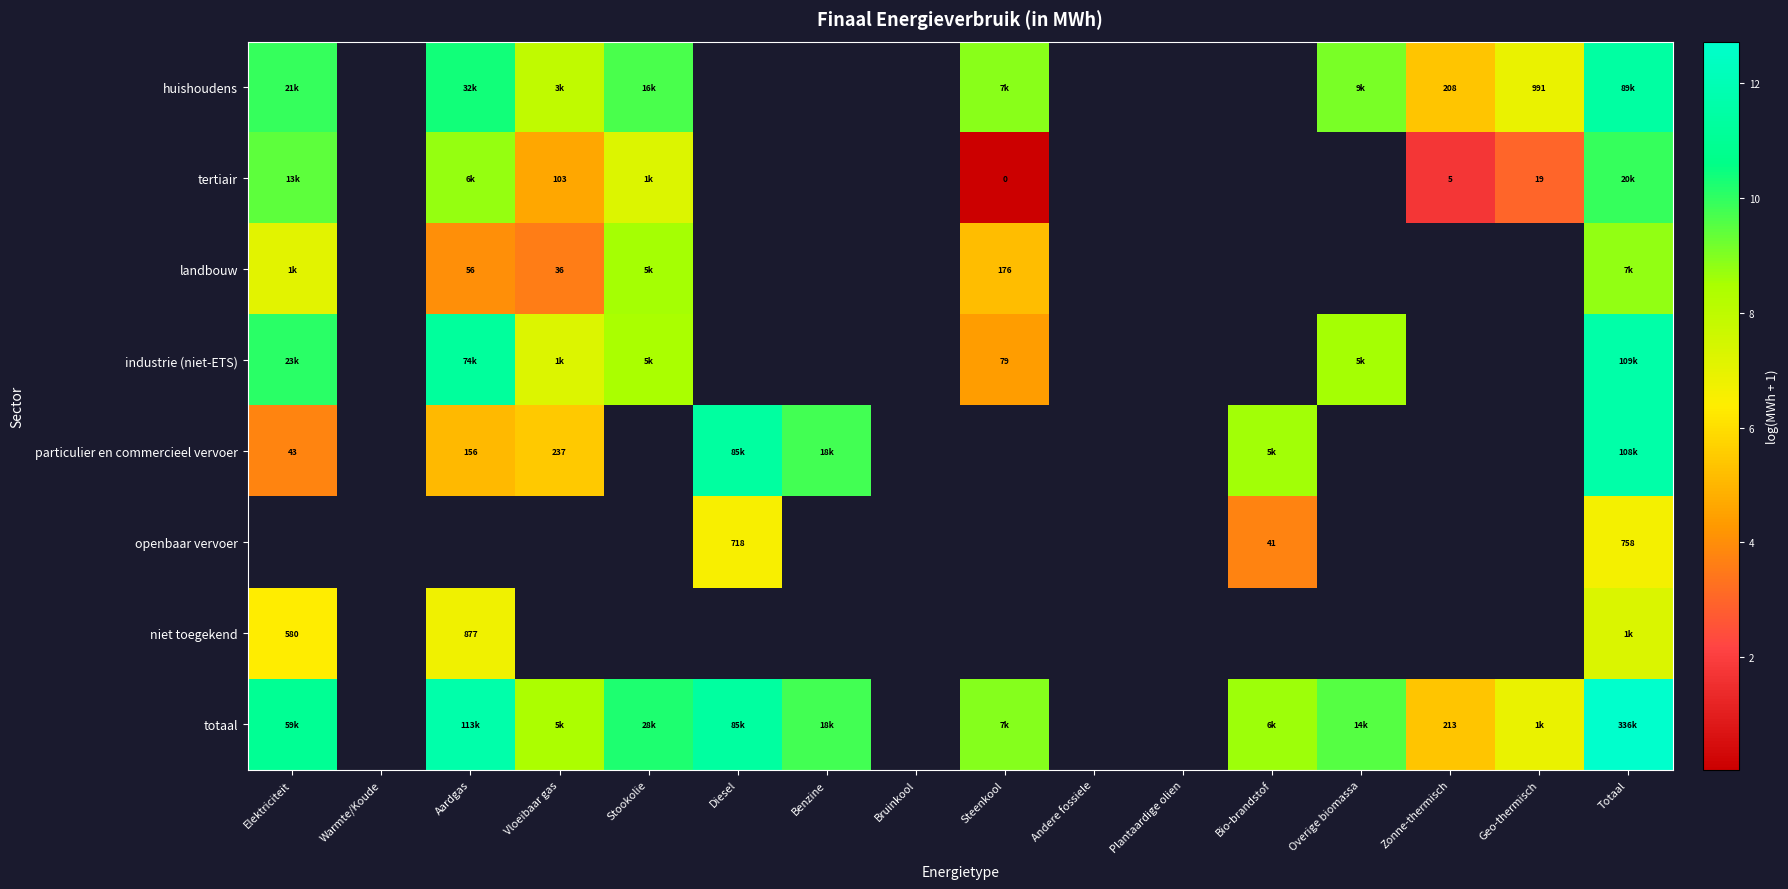

The value of totaal at Bio-brandstof is 5.3. True or false?

False